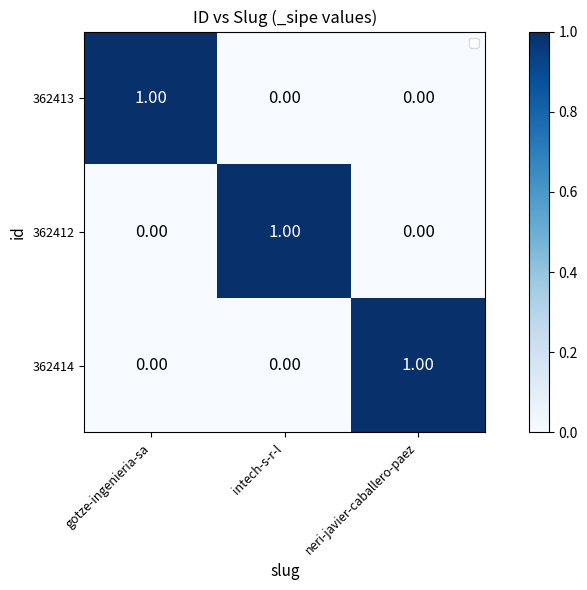

At how many categories does at least one series exceed 0?

3